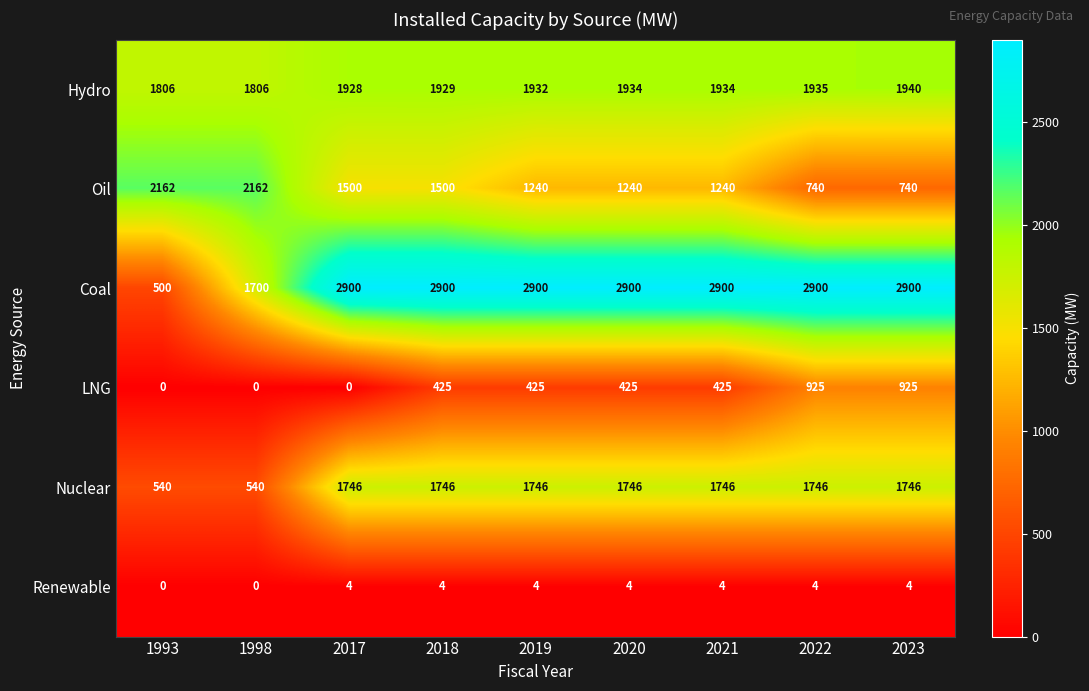

What is the sum of the Oil values at 2020 and 1993?

3402